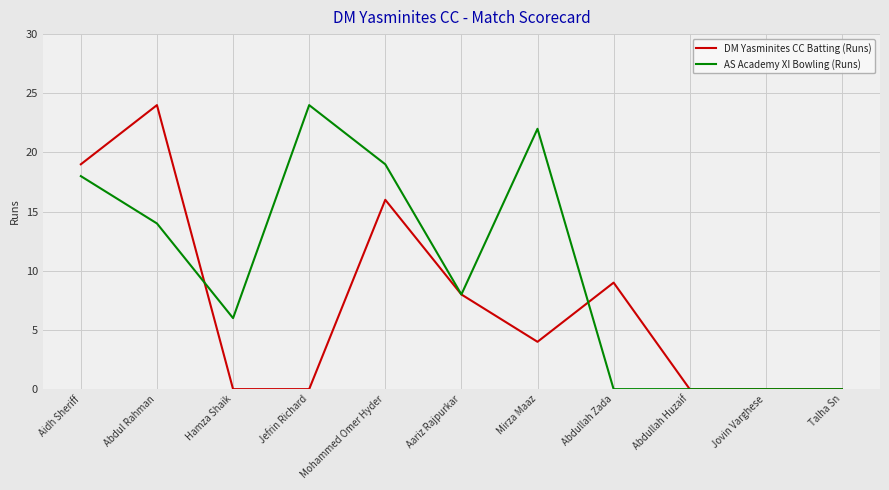

What is the maximum value shown in the chart?

24